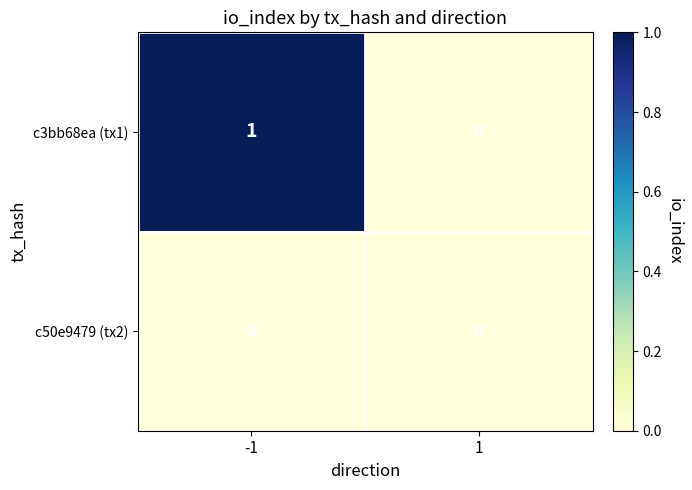

How many series are shown in this chart?

2